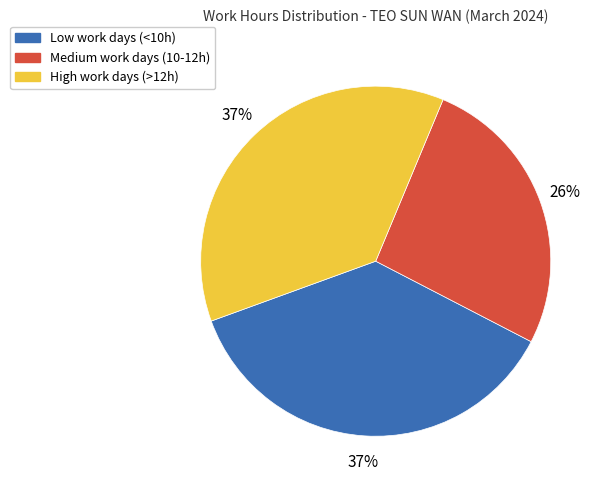

To the nearest percent, what is the average slice percentage?

33%